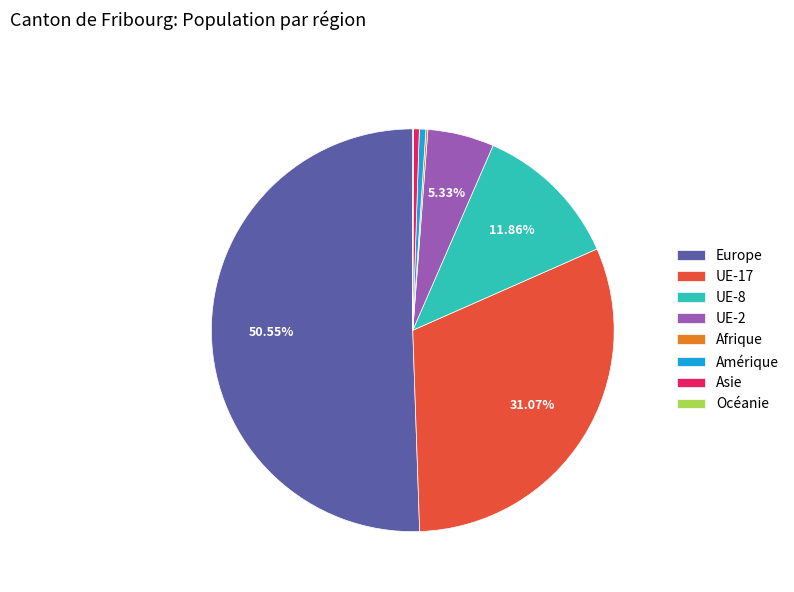

What is the largest slice in the pie chart?

Europe